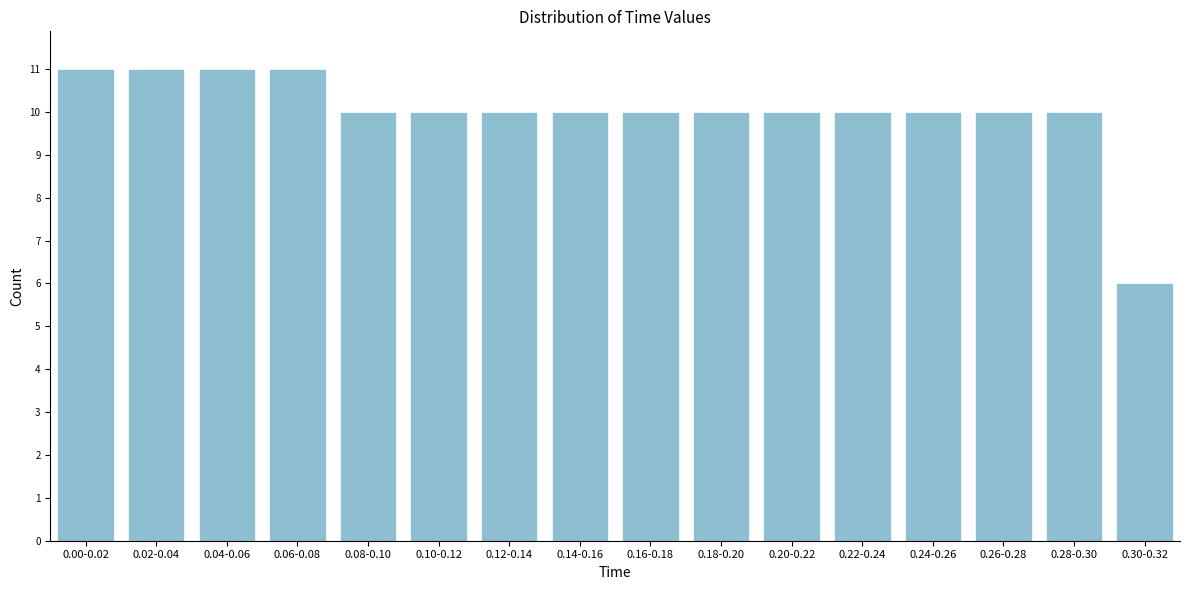

Reading left to right, extract all data points from this chart.

11	11	11	11	10	10	10	10	10	10	10	10	10	10	10	6